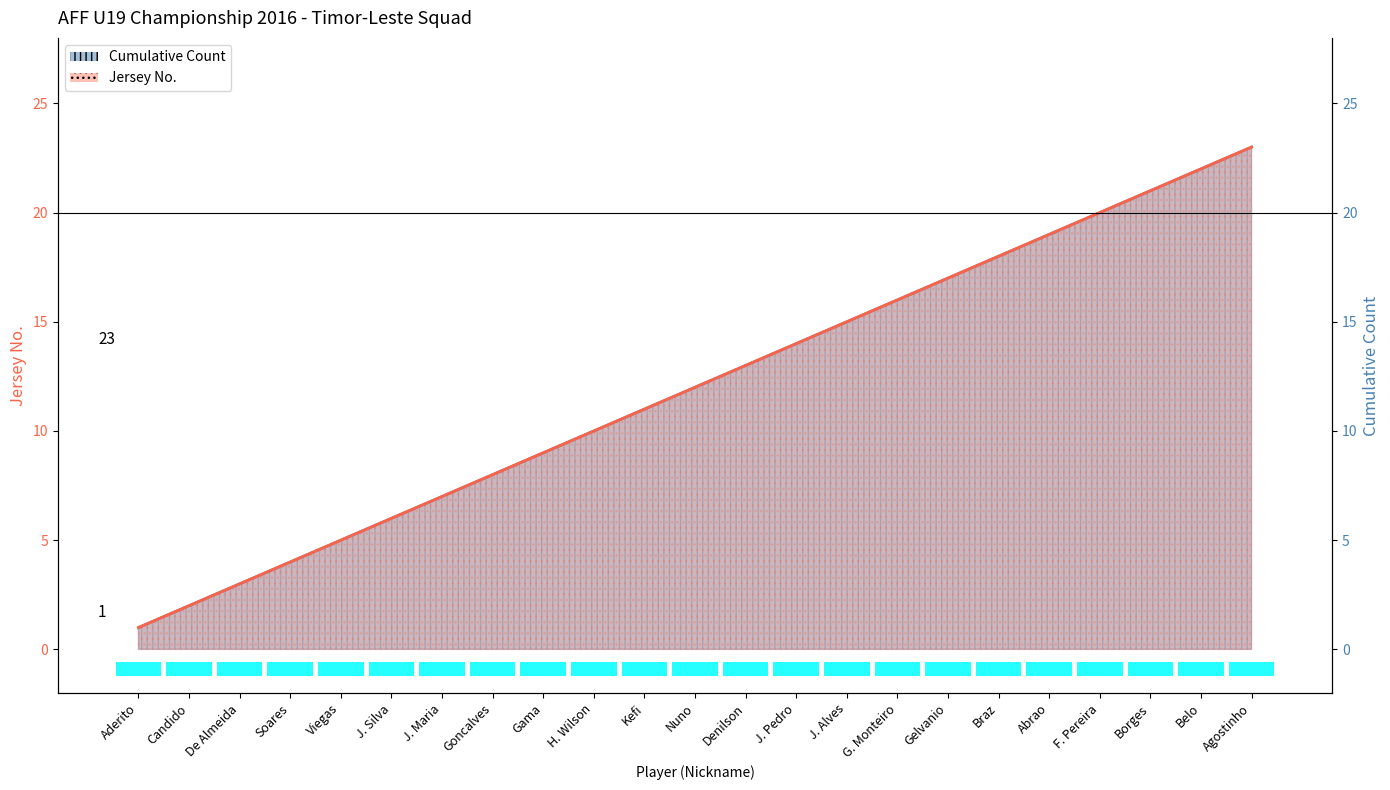

Which series has the largest range (max minus min)?

Jersey No.